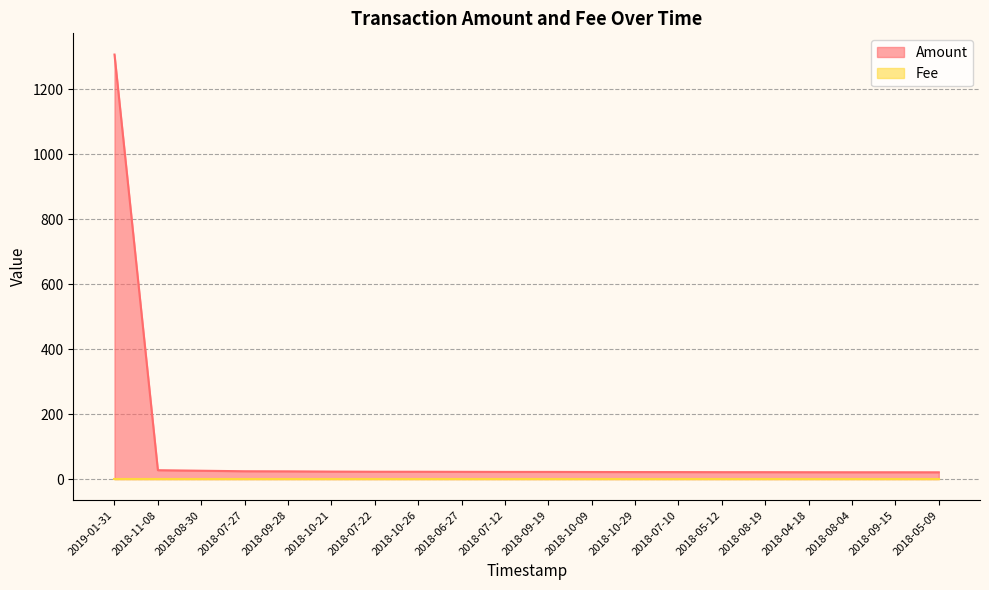

How many lines are shown in the chart?

2